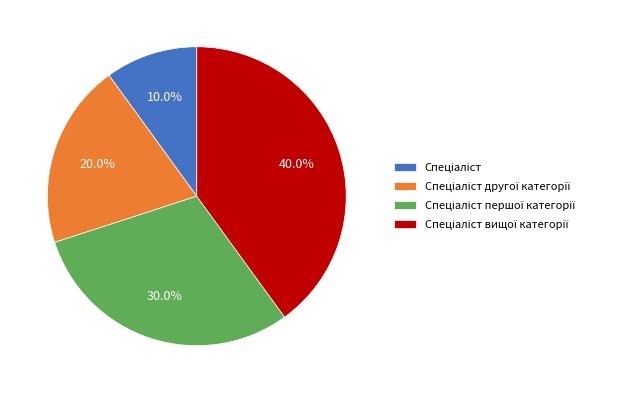

Does any single category account for the majority?

No